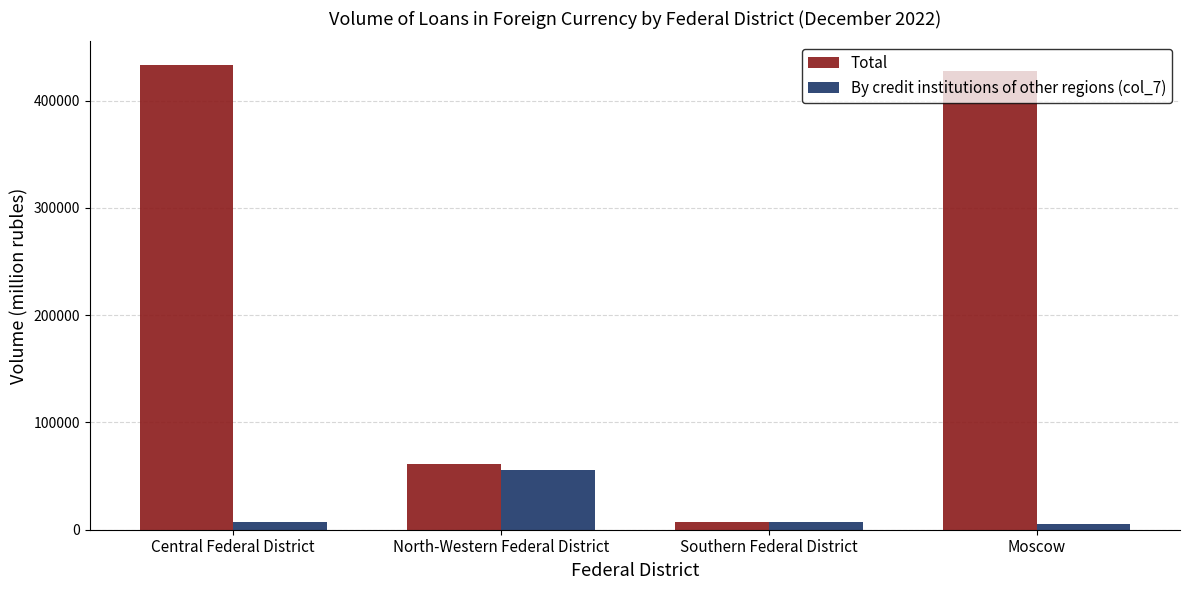

Count the number of data series in this chart.

2